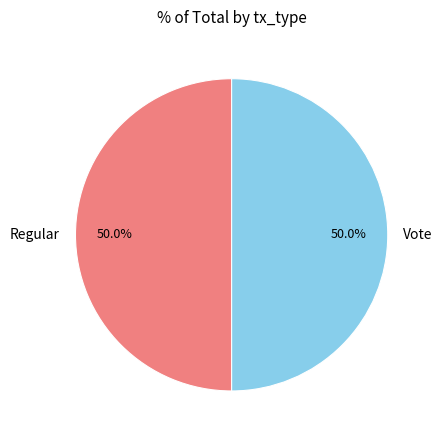

How much of the chart is everything except Vote?

50.0%